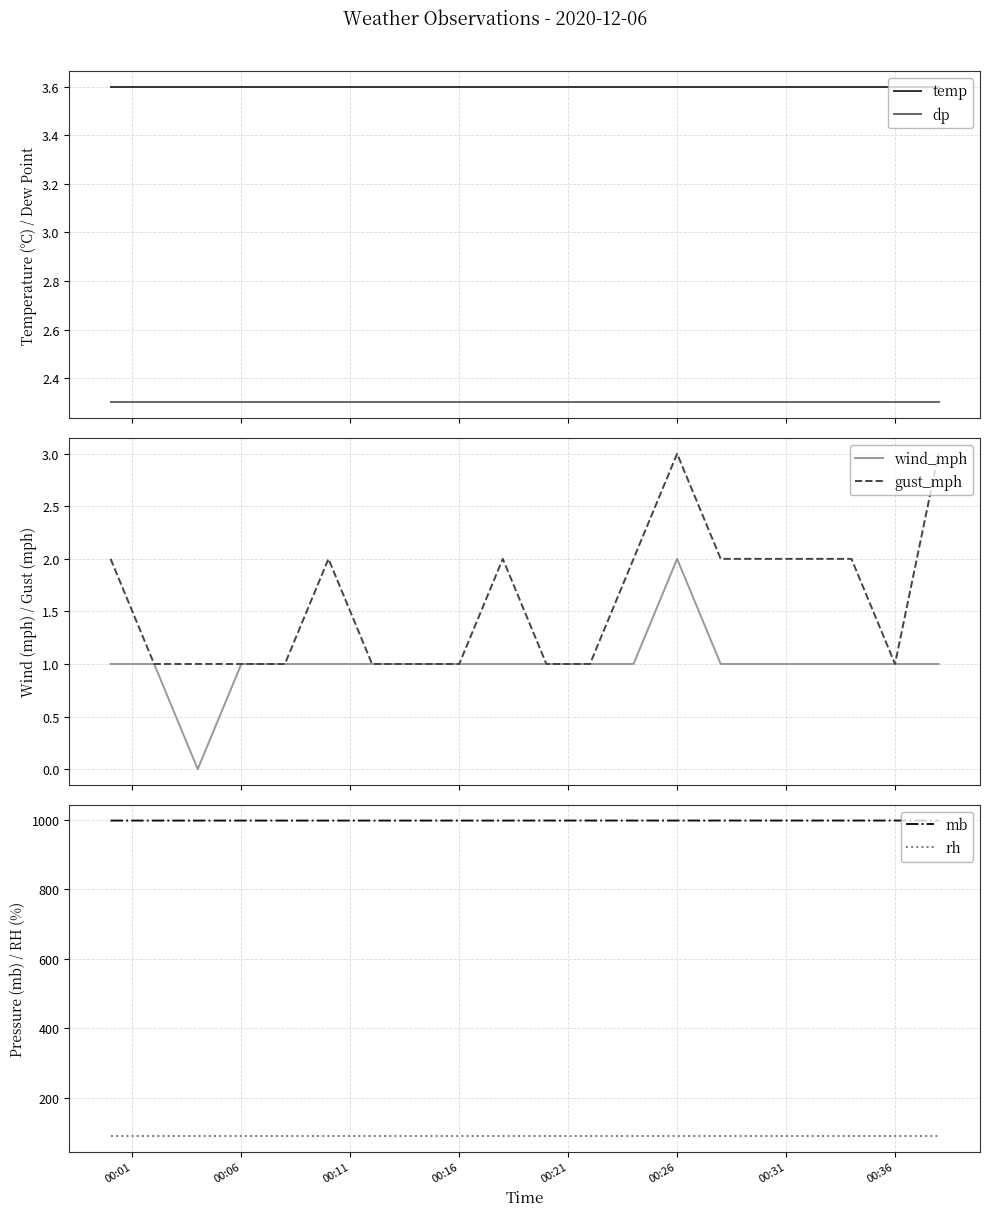

What are all the series names shown in the legend?

temp, dp, wind_mph, gust_mph, mb, rh